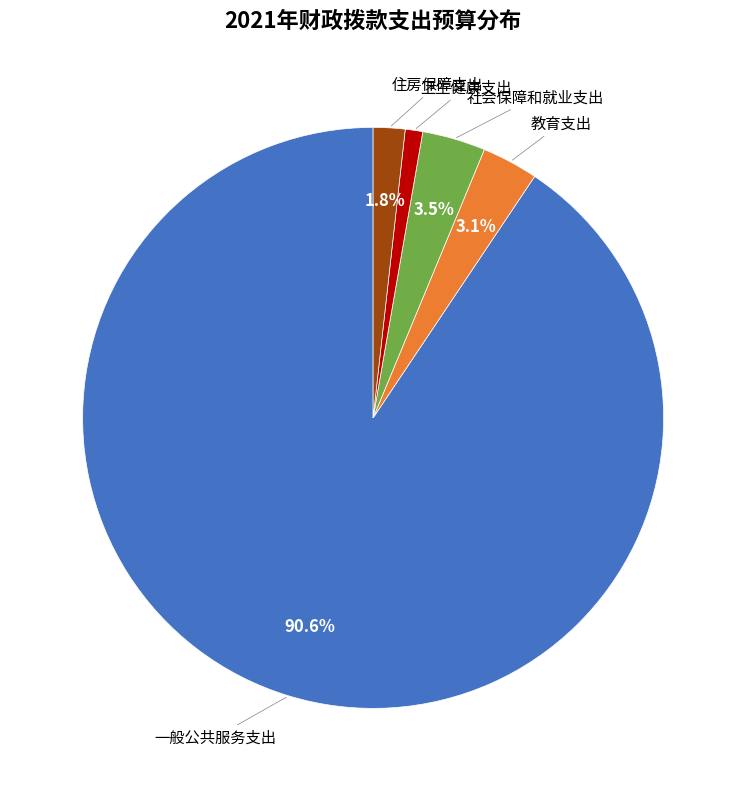

Combined, do 一般公共服务支出 and 卫生健康支出 account for over 50%?

Yes